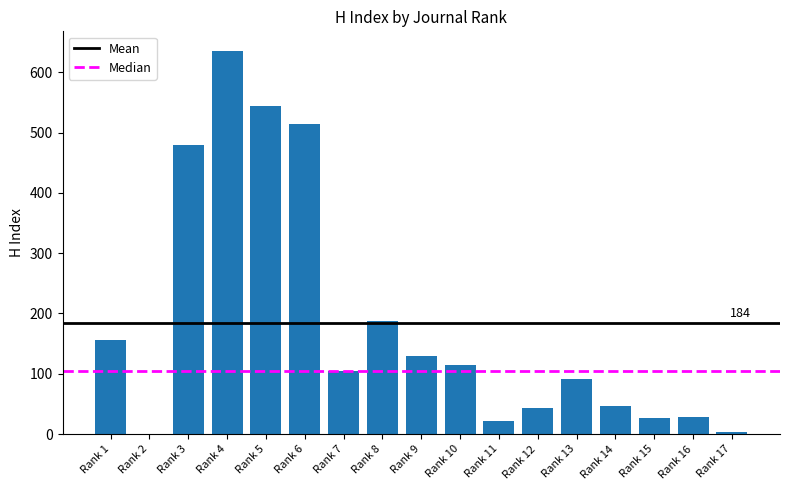

What is the maximum value shown in the chart?

636